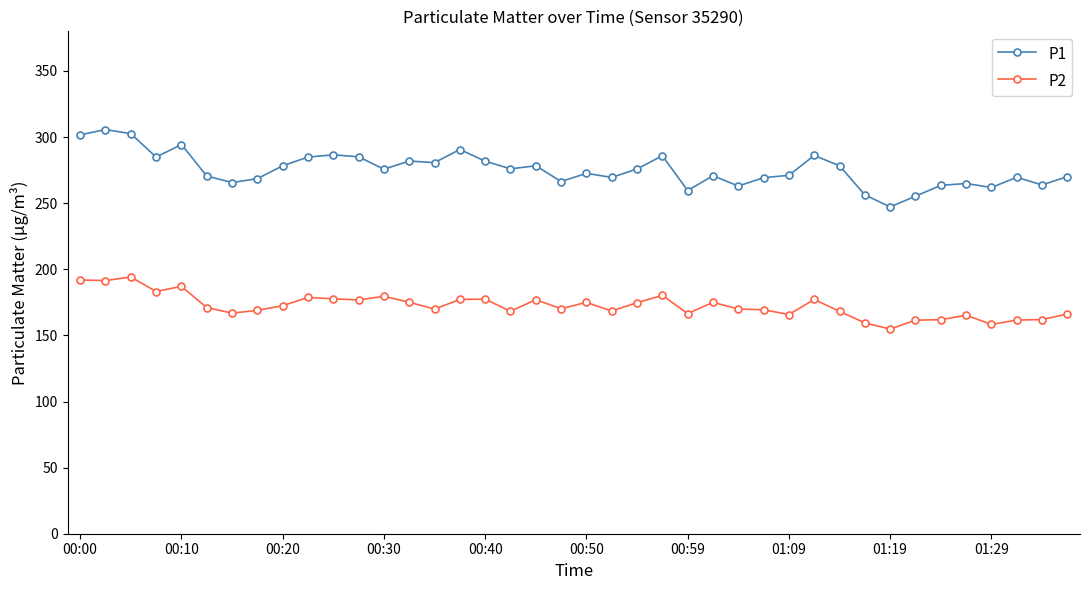

Rank the series by their maximum value, from lowest to highest.

P2, P1